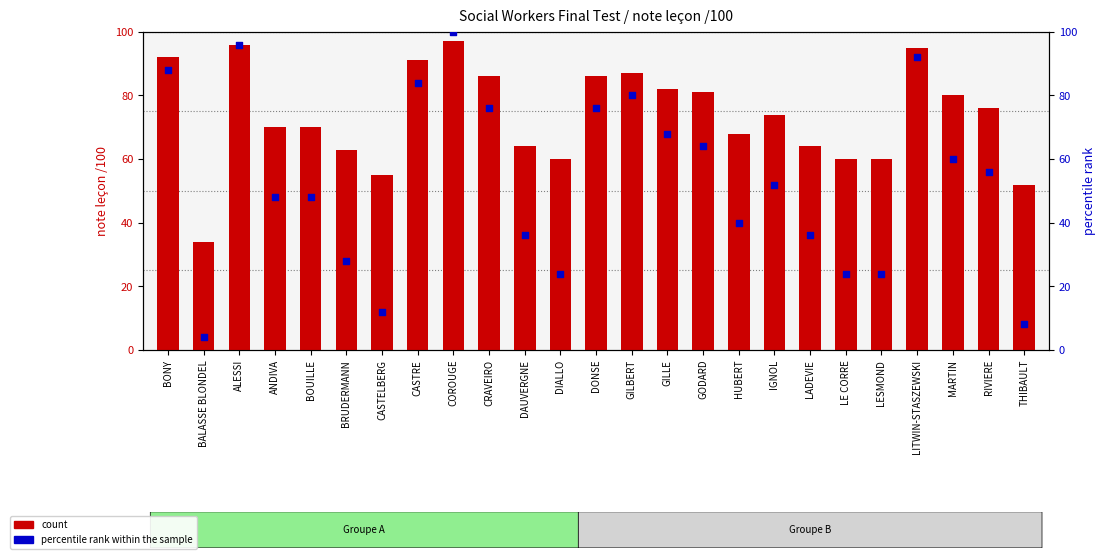

What are all the series names shown in the legend?

count, percentile rank within the sample